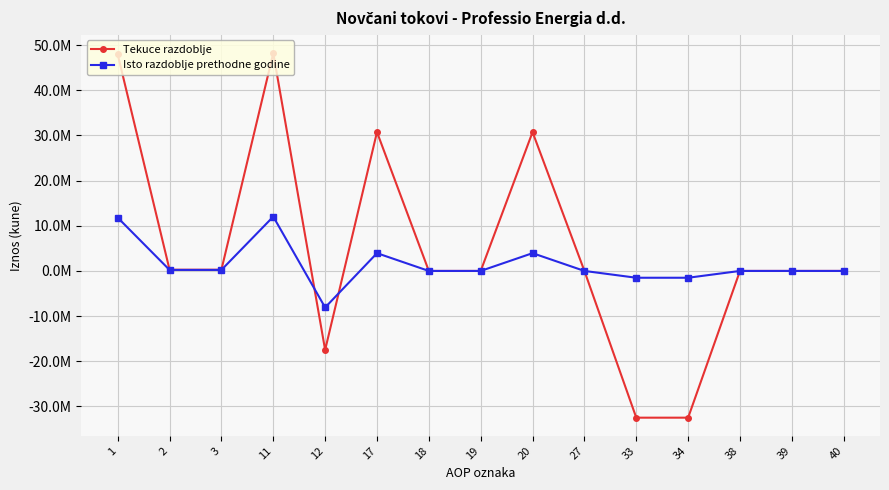

What is the highest value of the Isto razdoblje prethodne godine series?

12022162